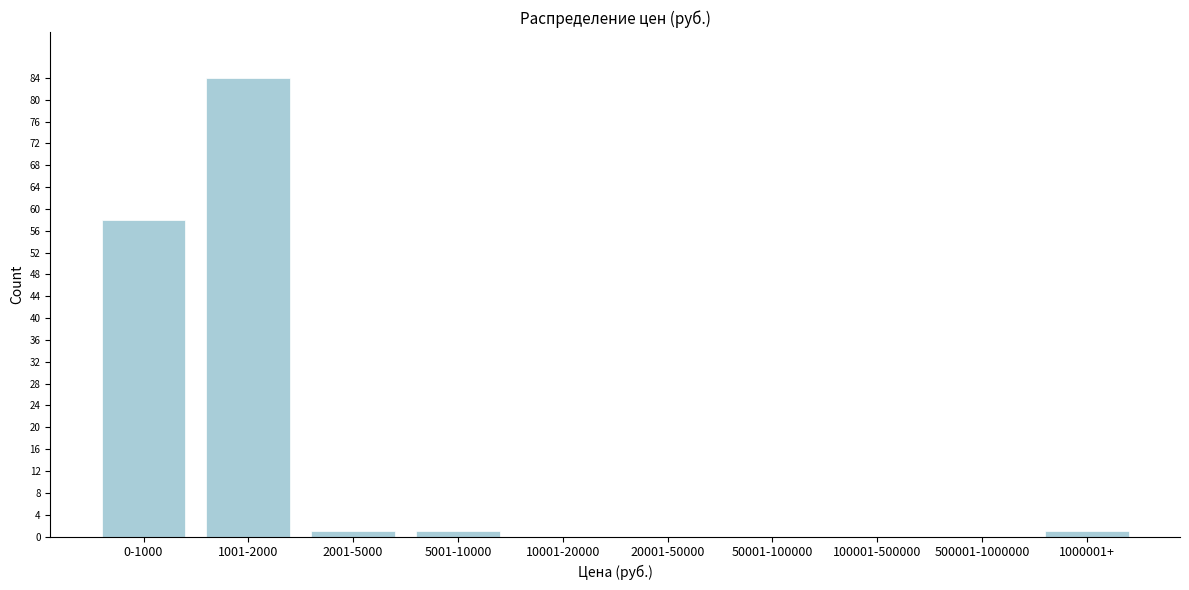

Reading right to left, list all the values displayed in this chart.

1000001+=1	500001-1000000=0	100001-500000=0	50001-100000=0	20001-50000=0	10001-20000=0	5001-10000=1	2001-5000=1	1001-2000=84	0-1000=58